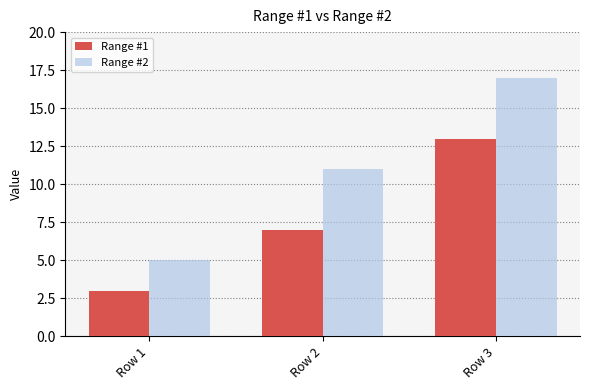

Rank the series by their maximum value, from highest to lowest.

Range #2, Range #1